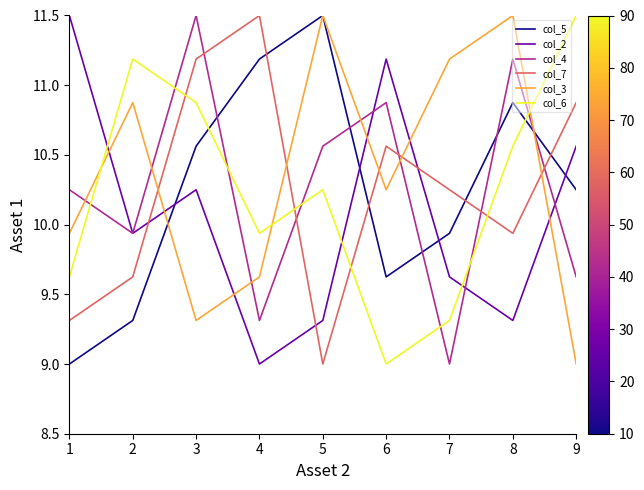

What are all the series names shown in the legend?

col_5, col_2, col_4, col_7, col_3, col_6